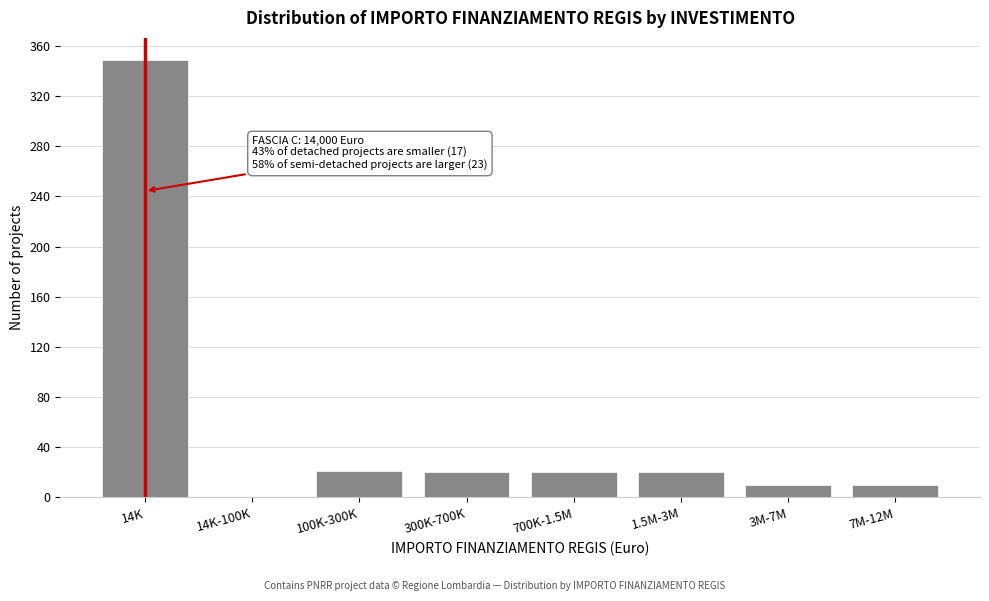

What is the change in value from 100K-300K to 7M-12M?

-11